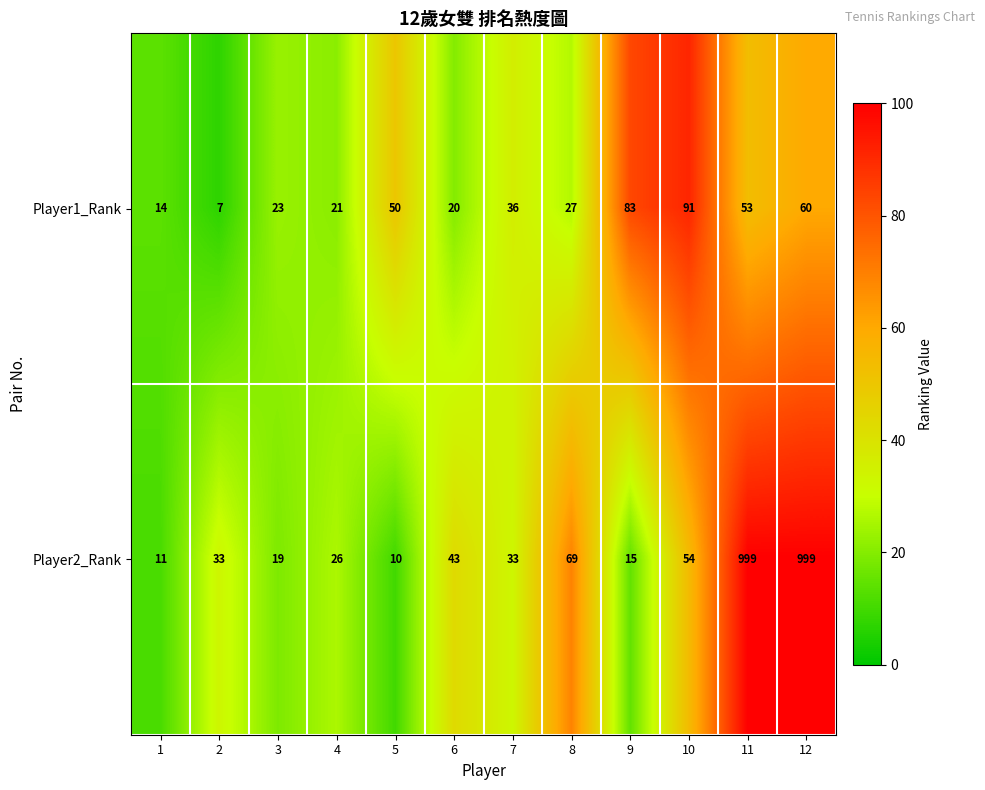

At how many categories does at least one series exceed 96?

2